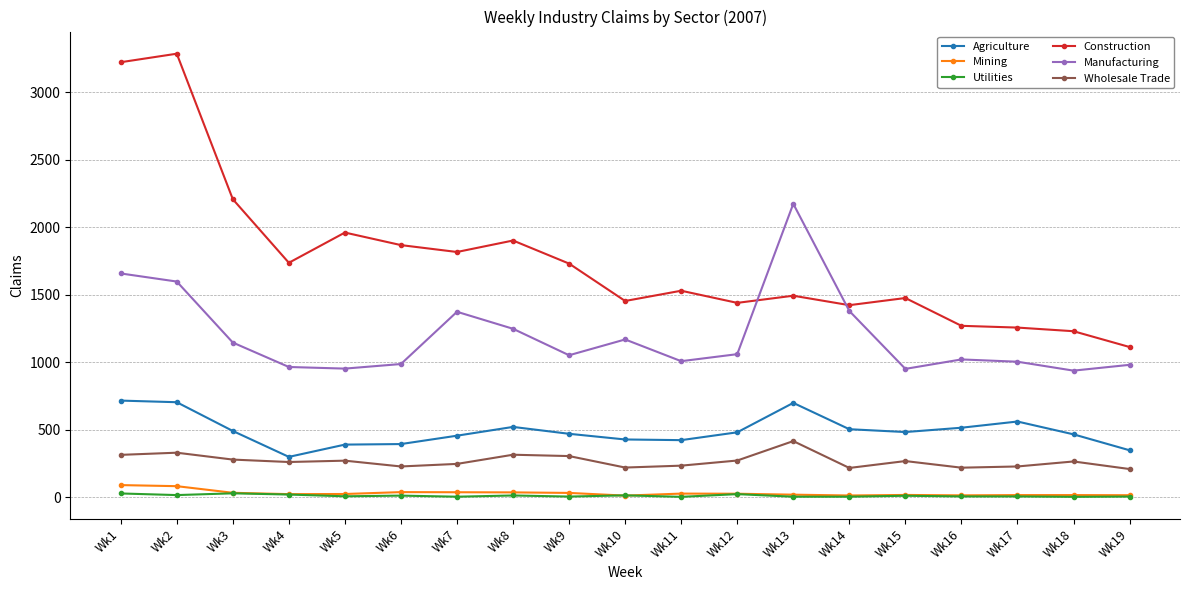

True or false: Agriculture and Manufacturing cross at least once.

False